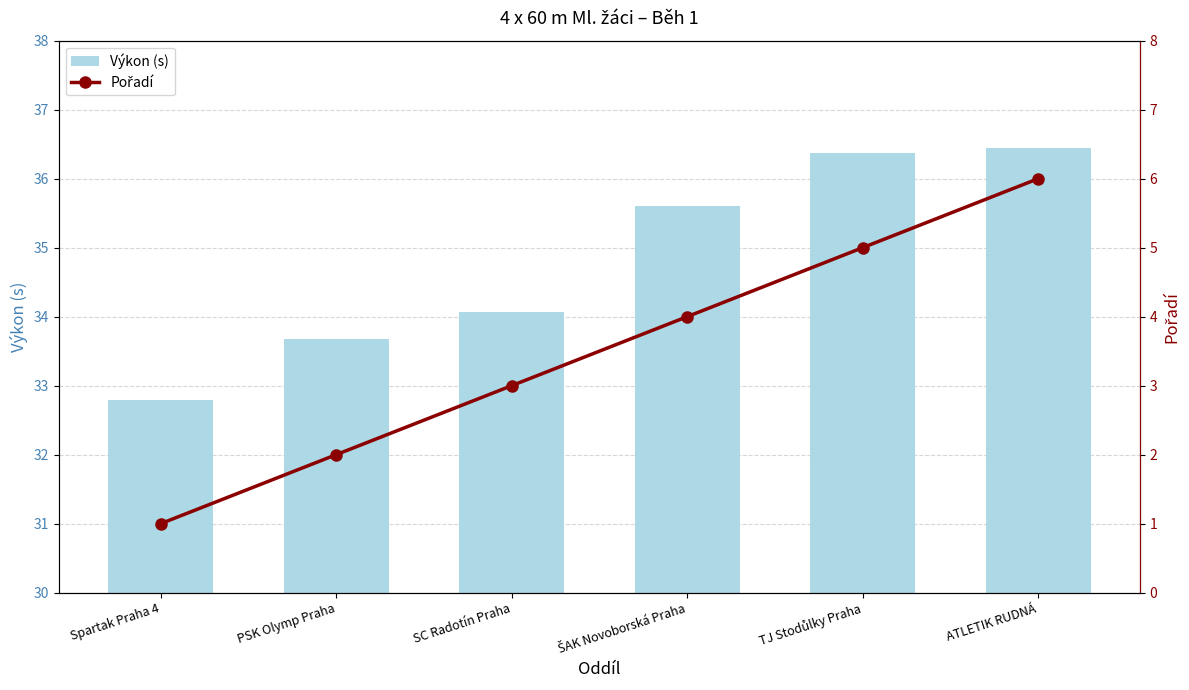

How many categories are shown in the chart?

6